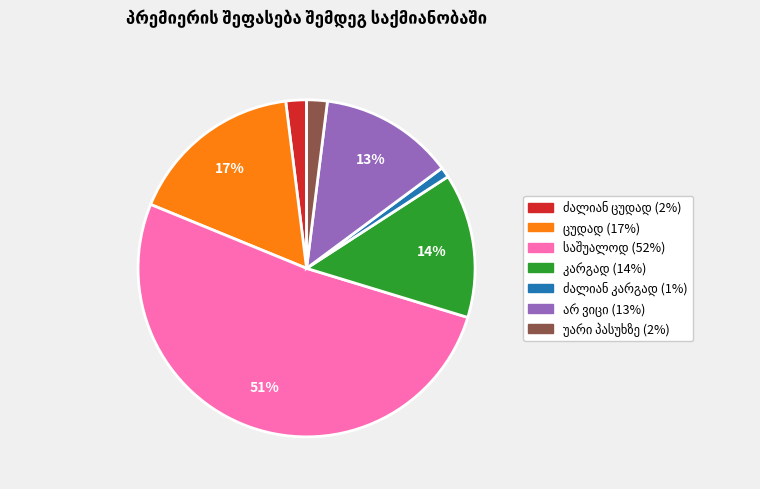

To the nearest percent, what is the difference between the largest and smallest slice percentages?

50%